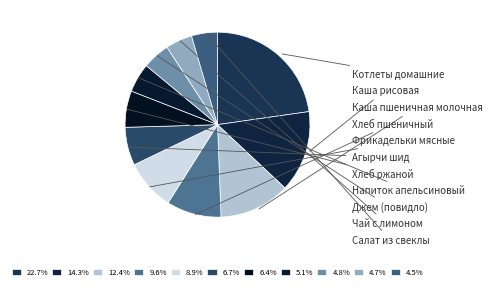

How many segments does this pie chart have?

11